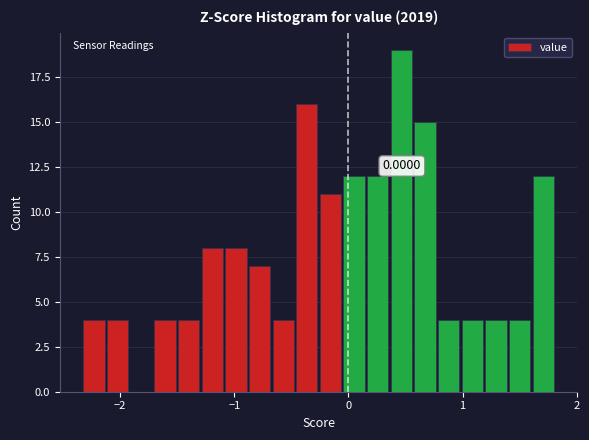

Read against the x-axis, roughly where is the centre of the tallest bar?

0.5